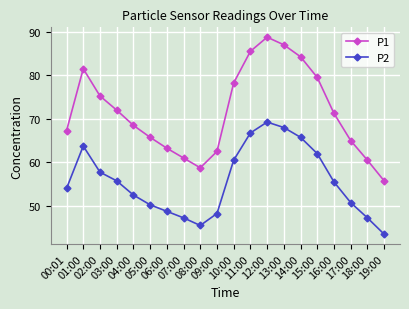

True or false: P2 has a value of 85.7 at 03:00.

False